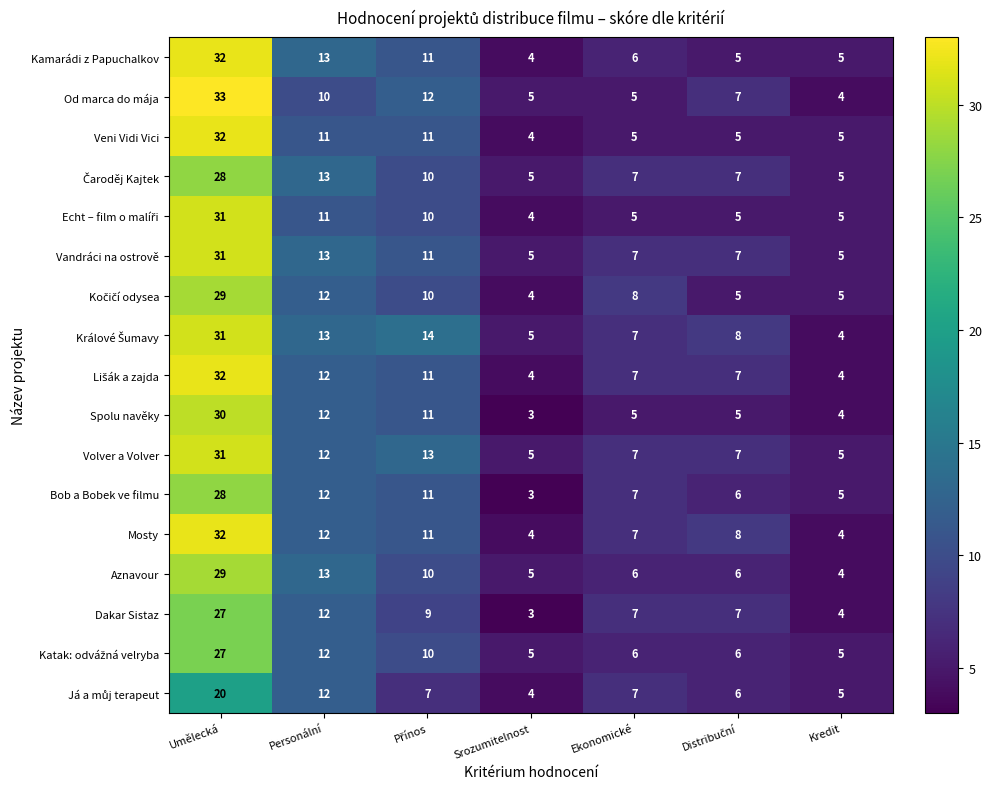

What is the spread (max minus min) of values at Kredit?

1